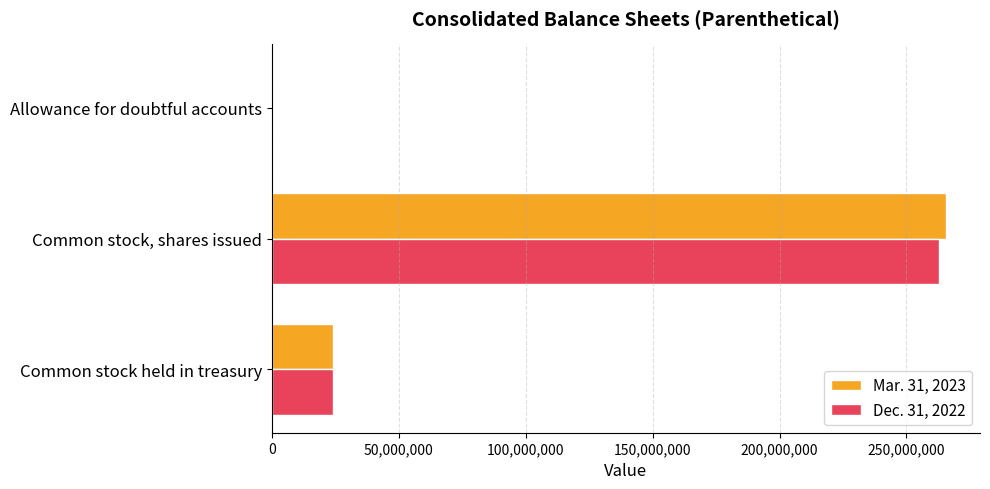

Count the number of categories in the chart.

3